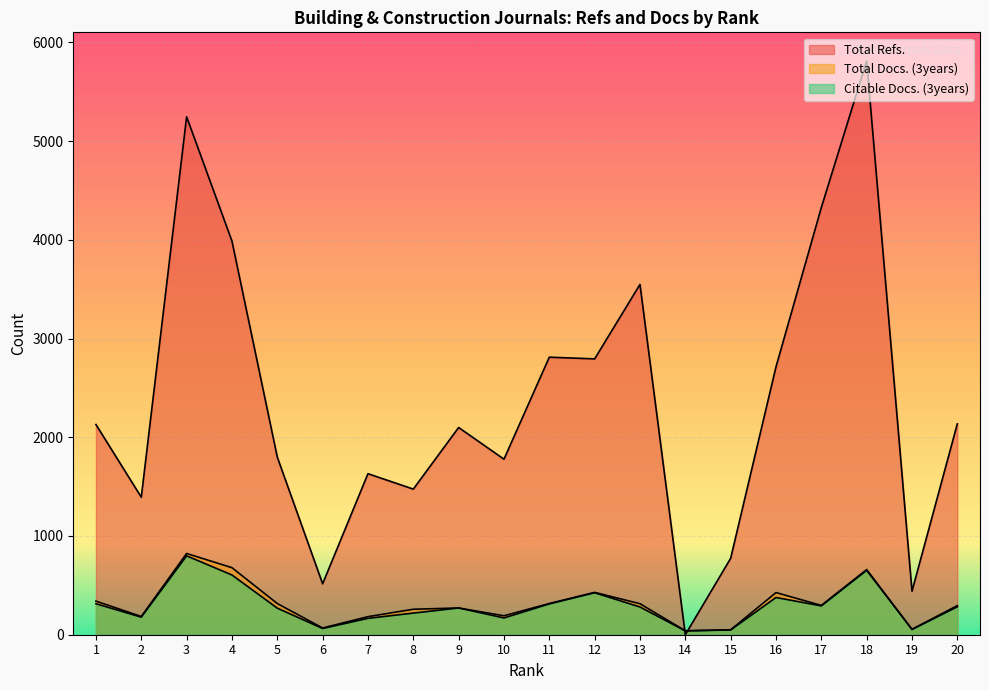

How many distinct data groups are displayed?

3